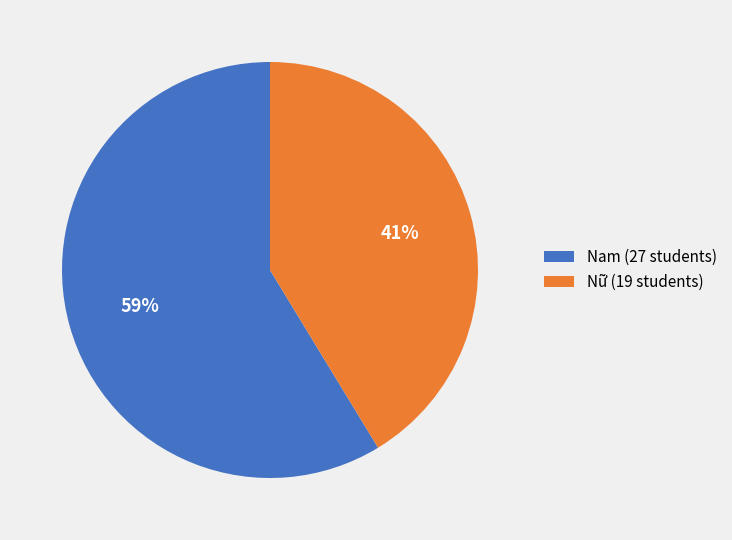

To the nearest percent, what portion does Nữ represent?

41%